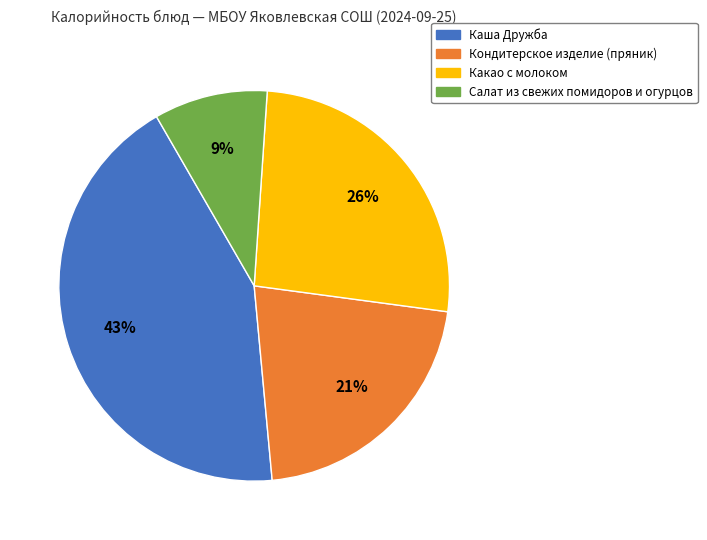

Between Кондитерское изделие (пряник) and Каша Дружба, which is larger?

Каша Дружба